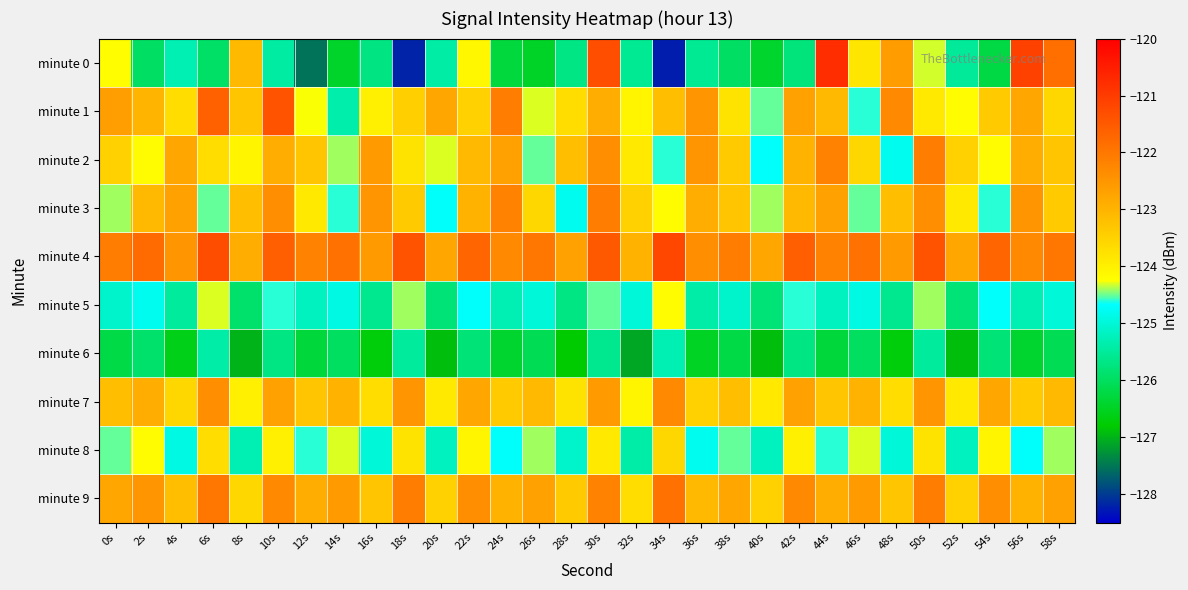

What is the difference between the highest and lowest values at 18s?

6.8